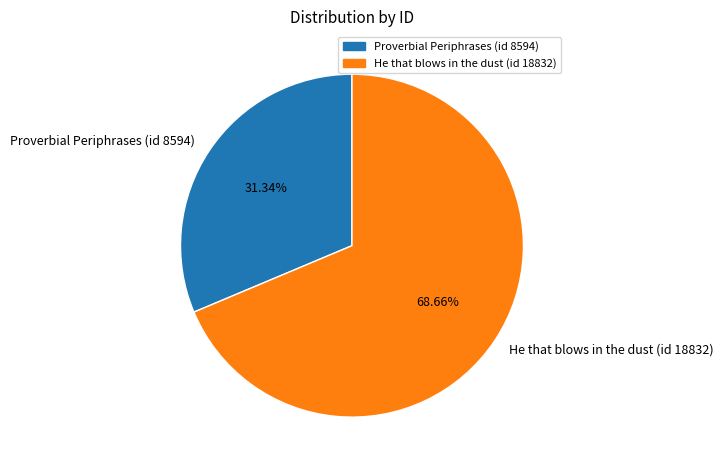

To the nearest percent, what percentage of the pie is Proverbial Periphrases (id 8594)?

31%